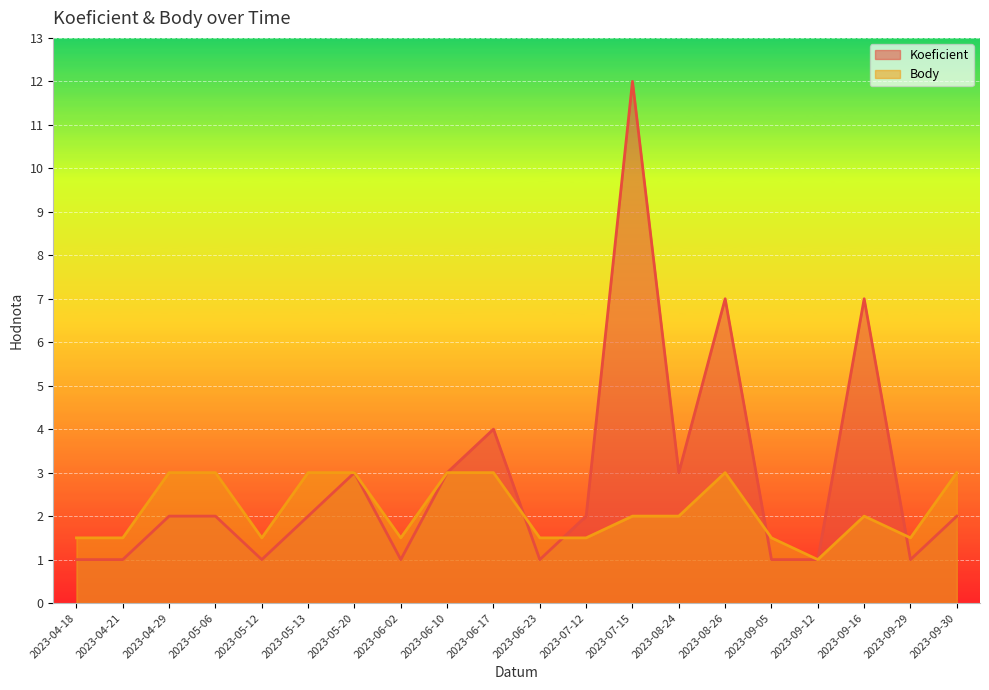

What is the spread (max minus min) of values at 2023-09-30?

1.0